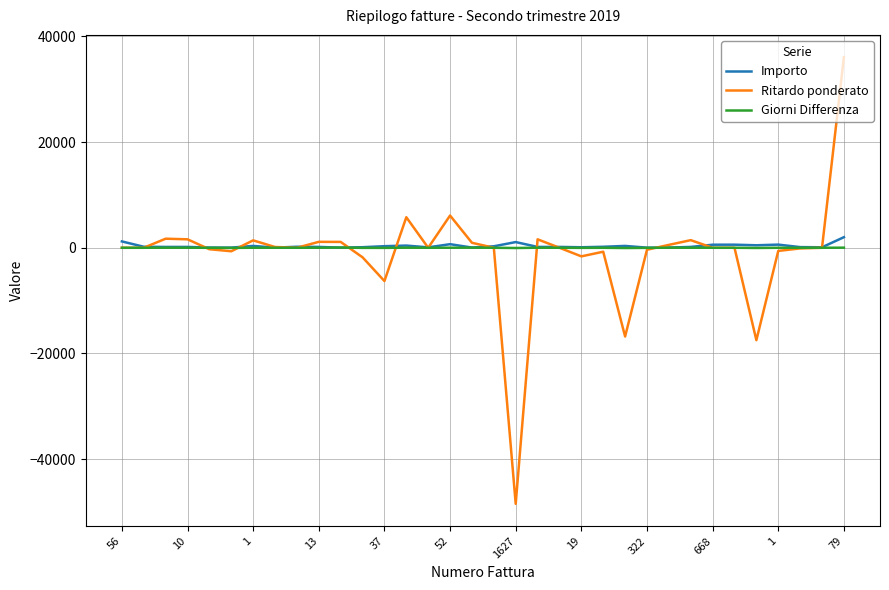

What is the smallest value displayed?

-48473.1